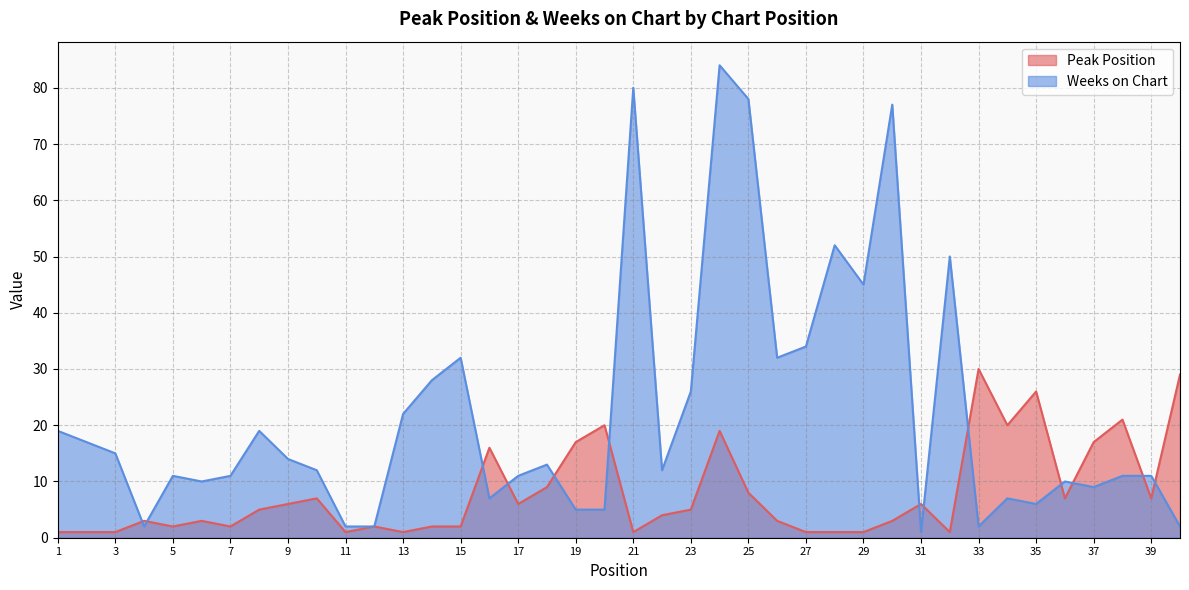

How many lines are shown in the chart?

2